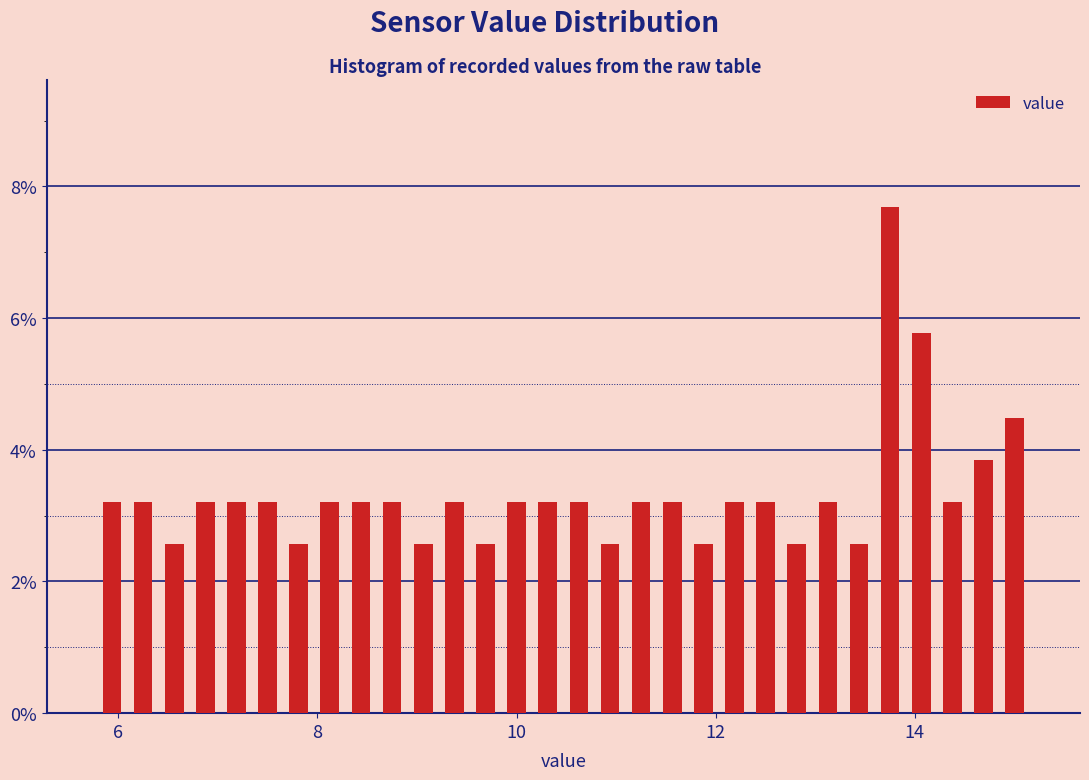

Read against the x-axis, roughly where is the centre of the tallest bar?

13.8